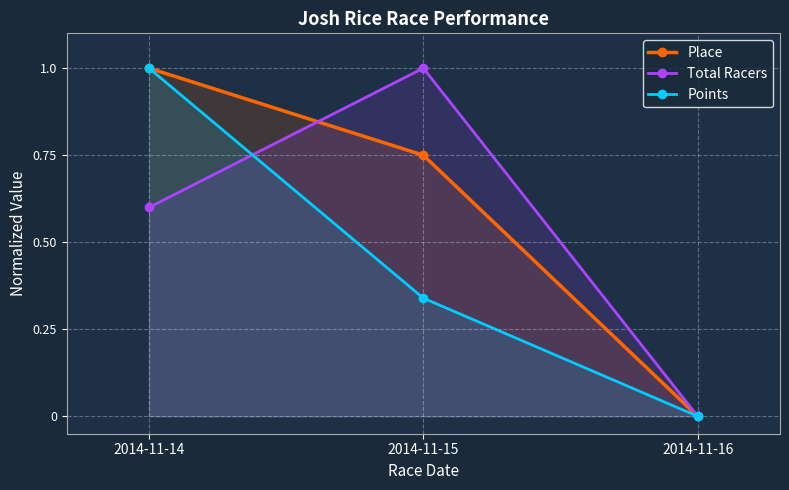

How many values in Place are above zero?

2